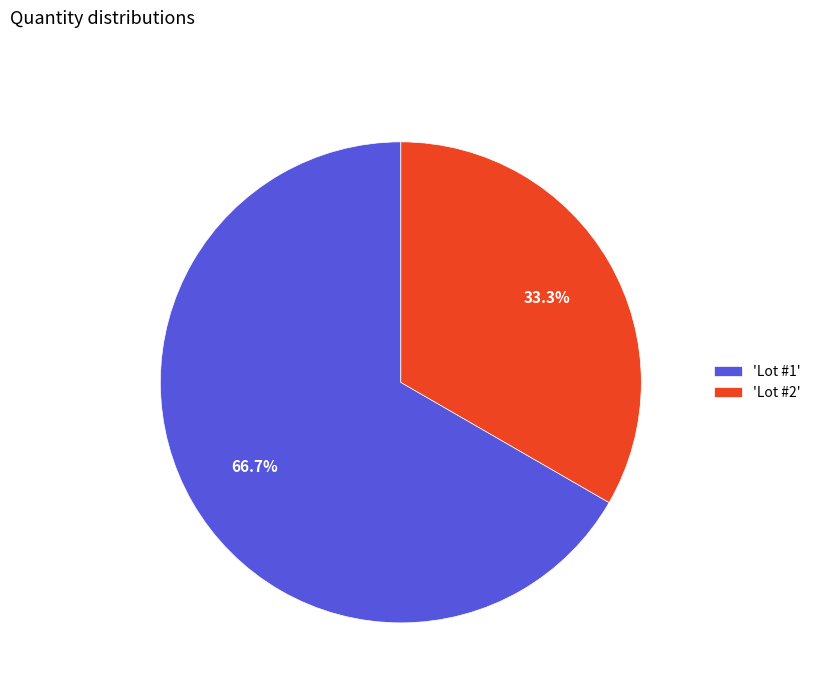

Is there a majority slice in this chart?

Yes